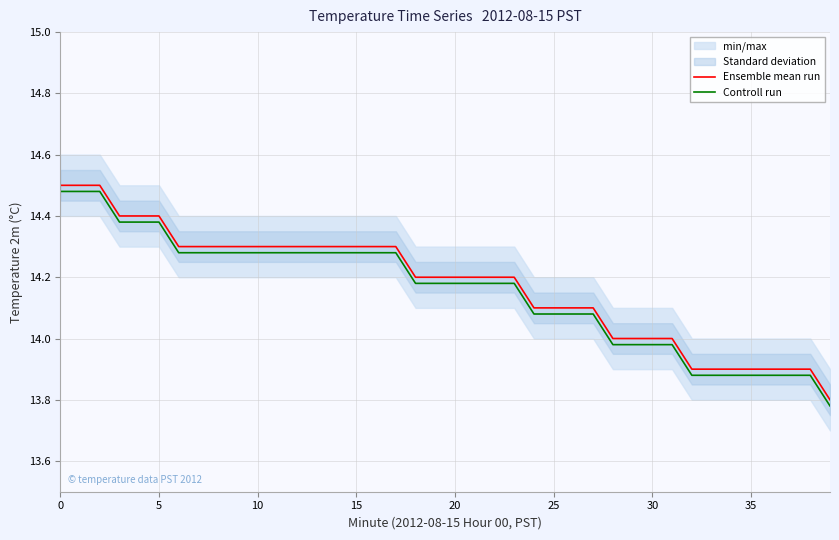

True or false: Ensemble mean run and Controll run cross at least once.

False